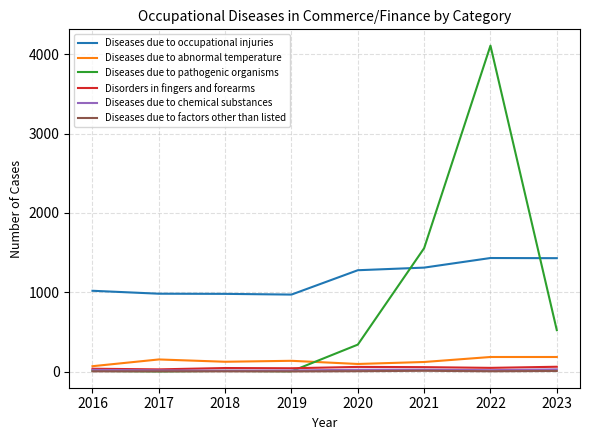

True or false: Diseases due to pathogenic organisms has a value of 2 at 2017.

True